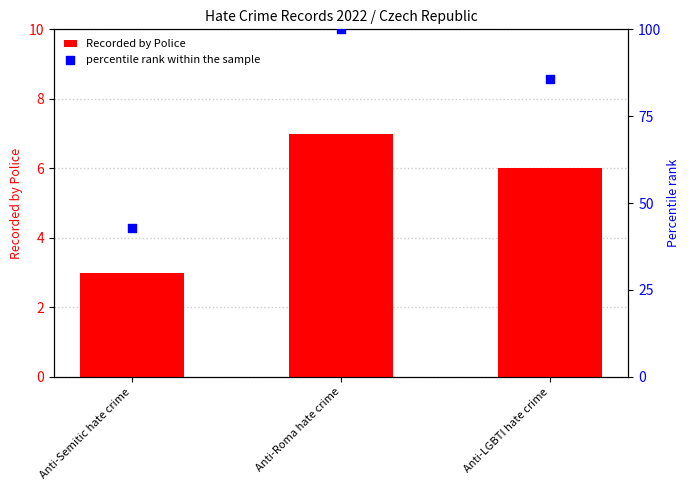

At which category is the sum across all series the highest?

Anti-Roma hate crime